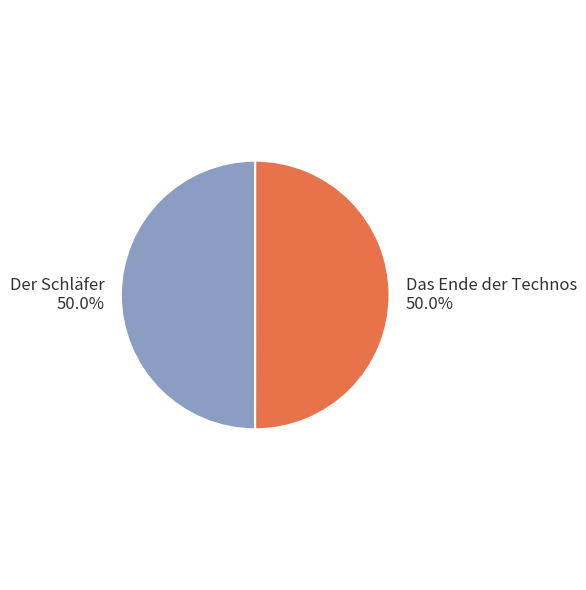

What is the total percentage of Das Ende der Technos and Der Schläfer?

100.0%